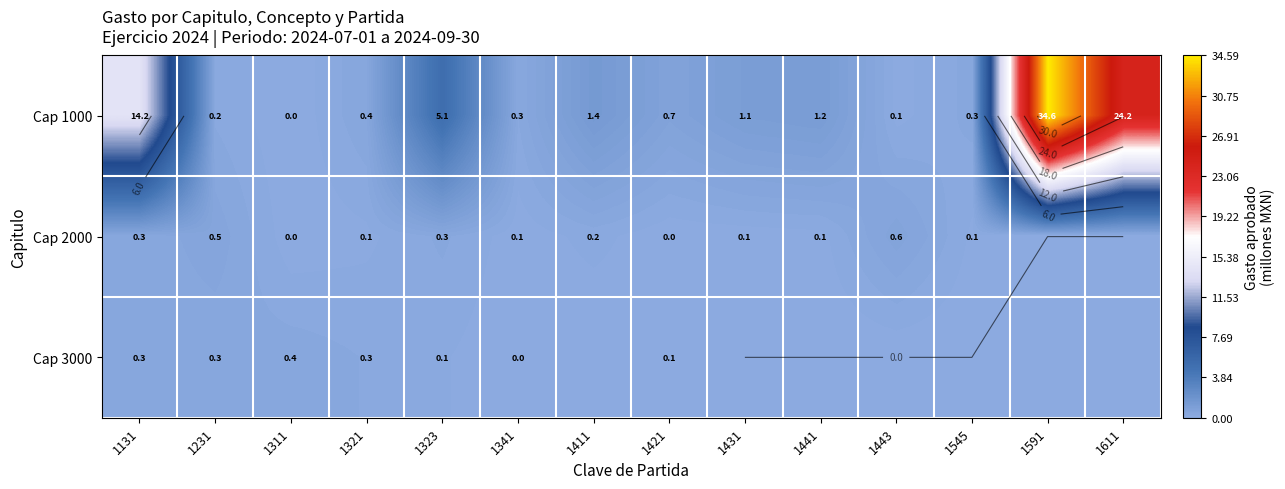

How many values in the Cap 1000 series are below 1?

7